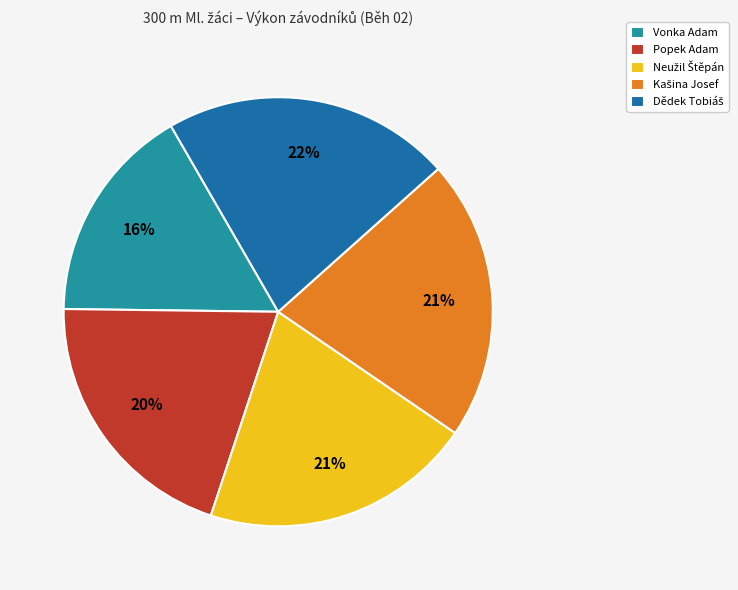

To the nearest percent, what is the average slice percentage?

20%